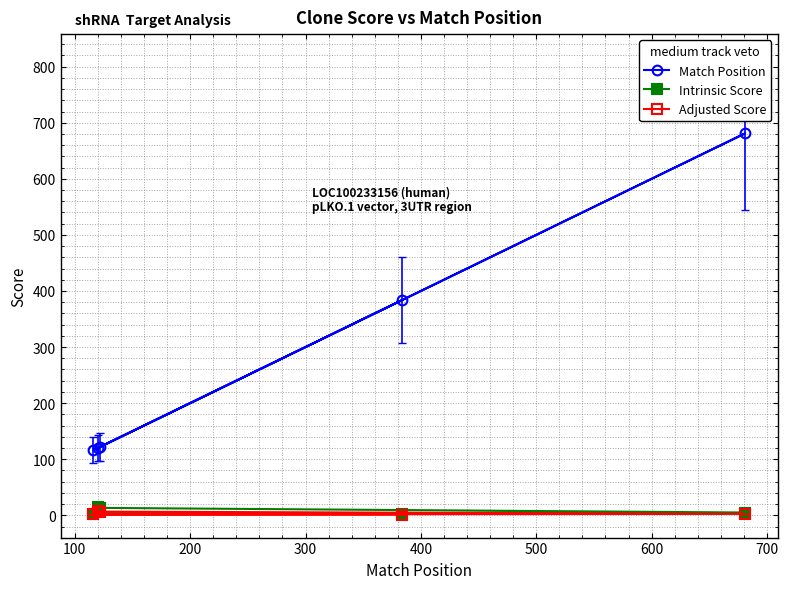

True or false: Match Position and Adjusted Score cross at least once.

False